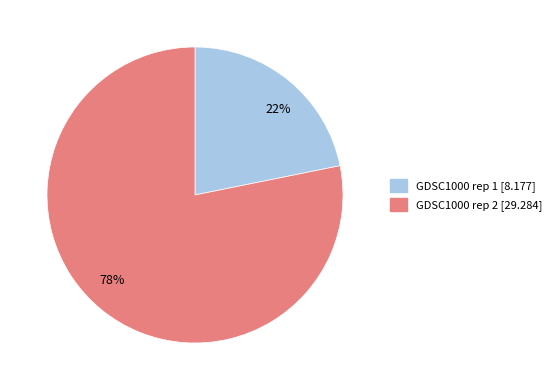

To the nearest percent, what is the combined percentage of GDSC1000 rep 2 and GDSC1000 rep 1?

100%